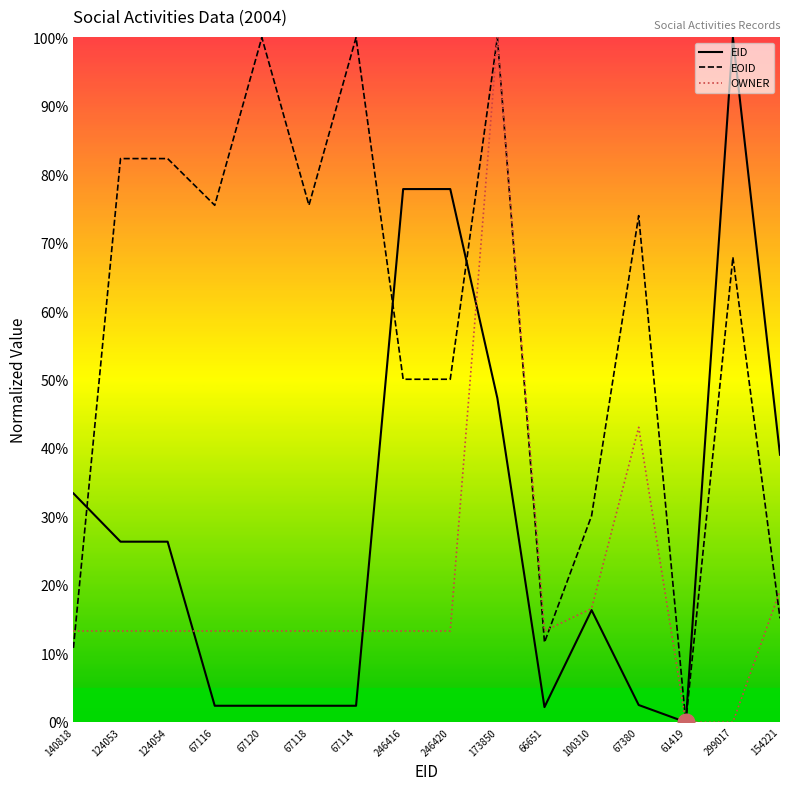

Is the value of EOID at 124053 greater than the value of OWNER at 124053?

Yes